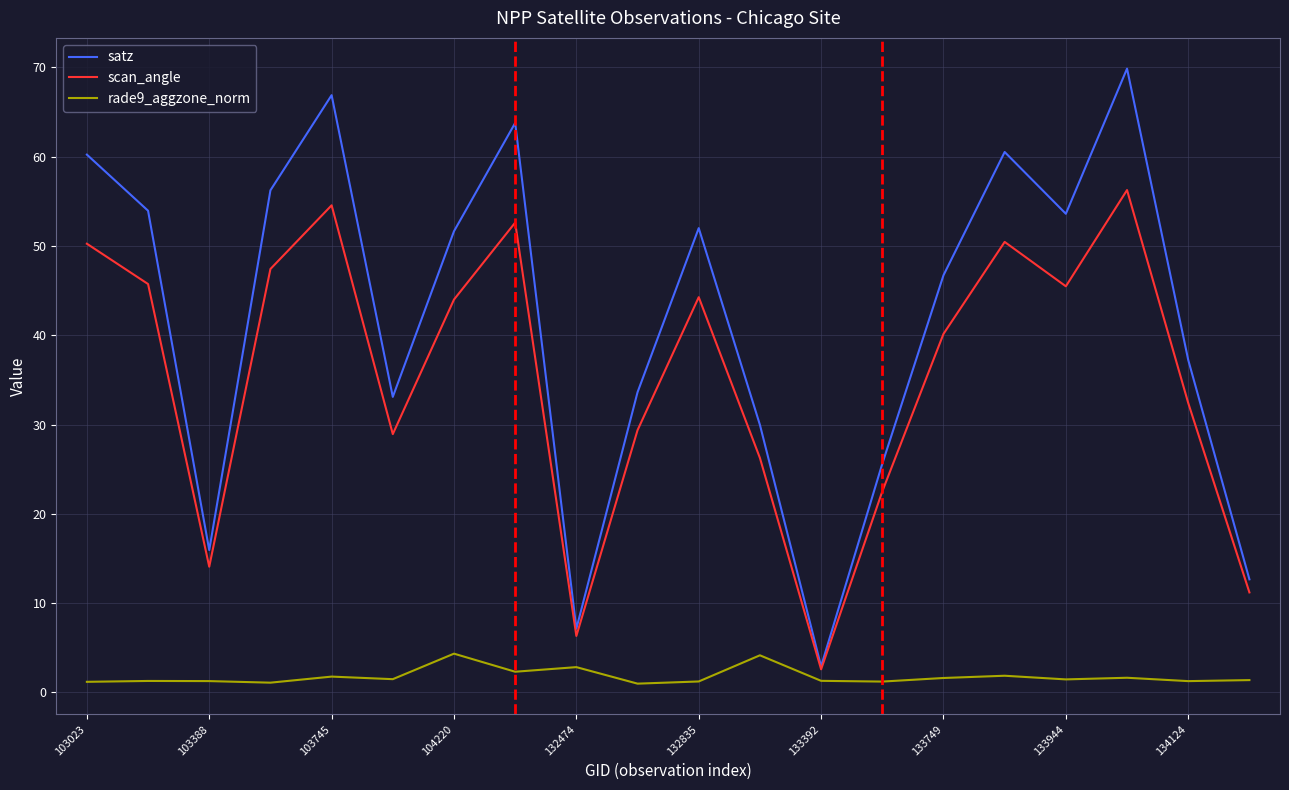

Which series has the largest total across all categories?

satz